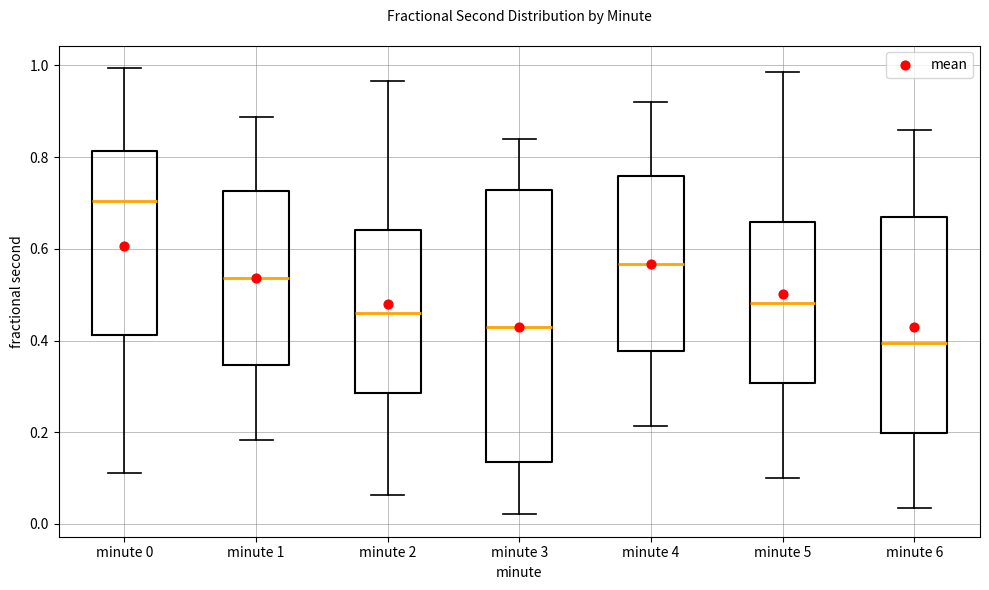

Comparing the boxes themselves (not the whiskers), which one is the tallest?

minute 3